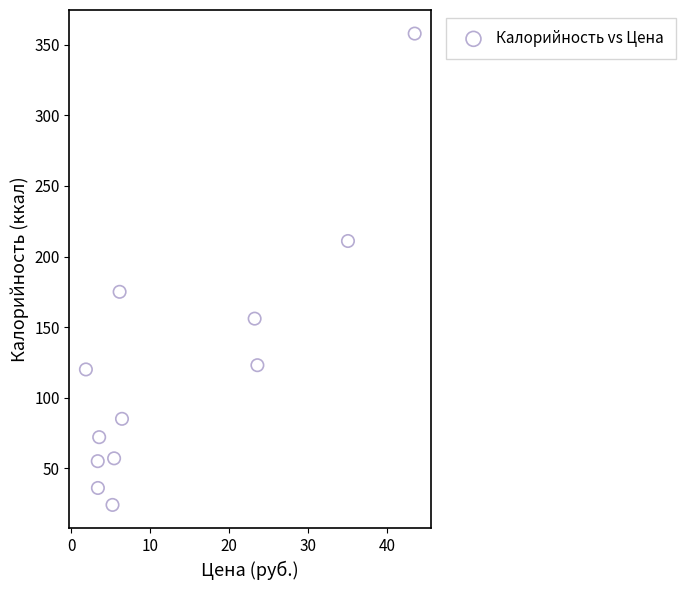

What is the average Y value?

123